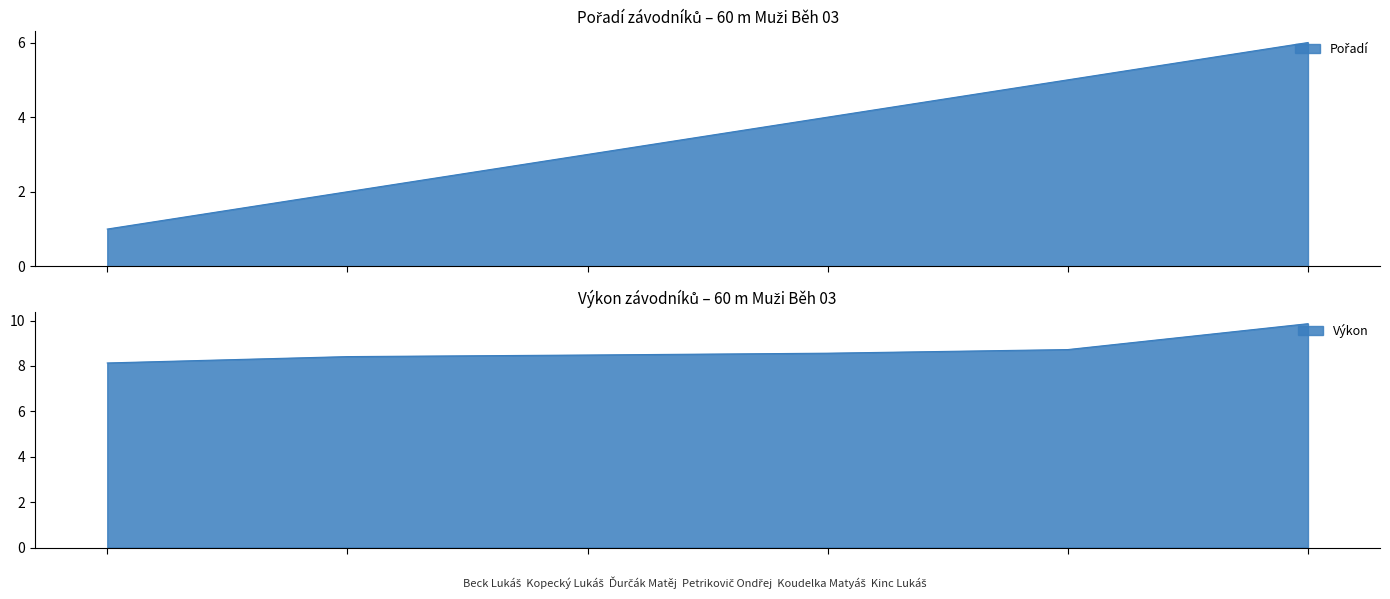

At which category is the sum across all series the highest?

Kinc Lukáš